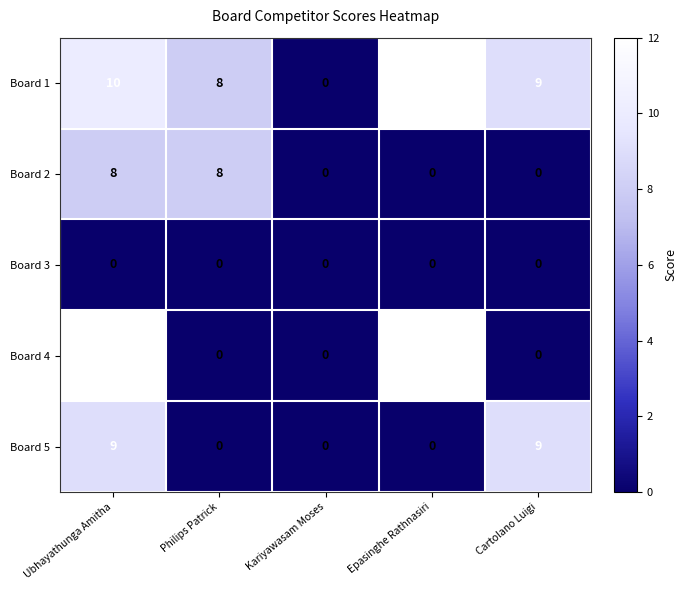

At Ubhayathunga Amitha, list the series in order from largest to smallest.

Board 4, Board 1, Board 5, Board 2, Board 3